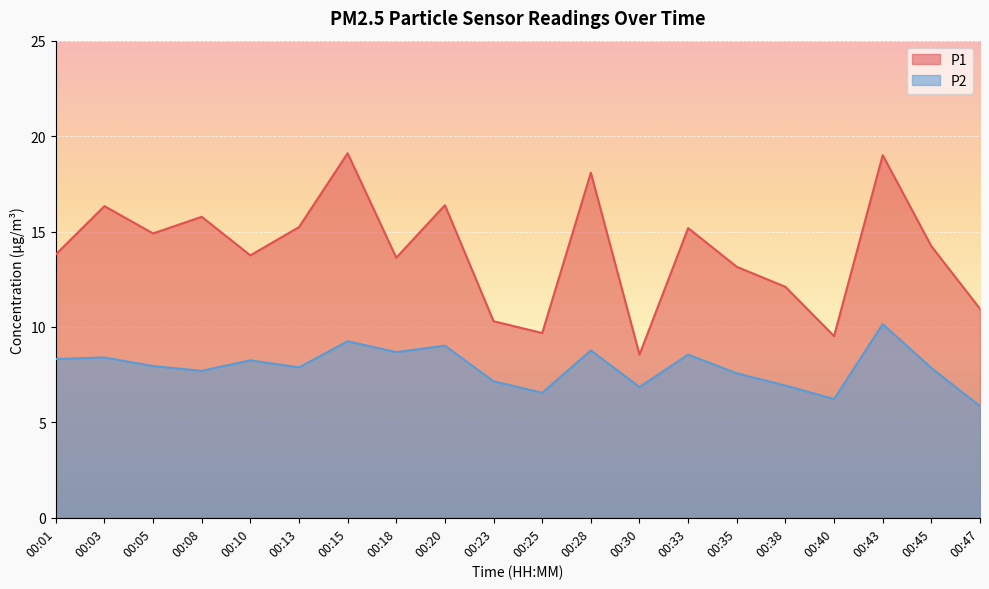

Which label corresponds to the largest value in the chart?

00:15